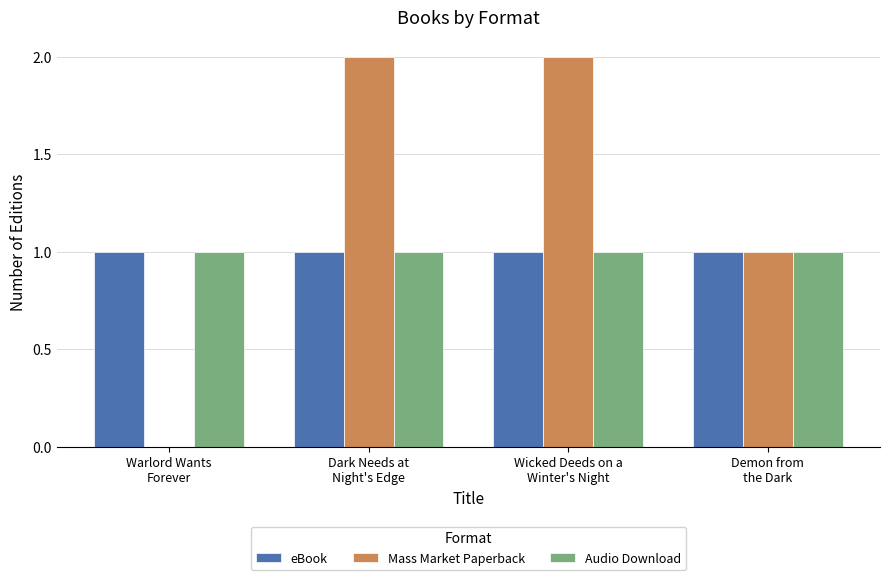

Are the bars horizontal?

No